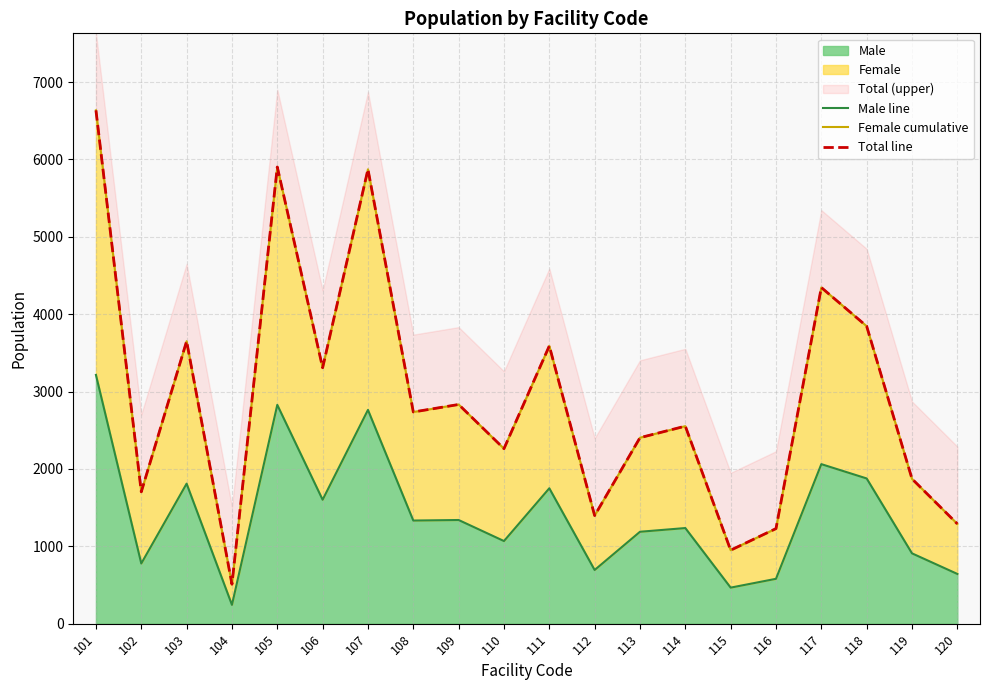

What is the average value of the Total line series?

2944